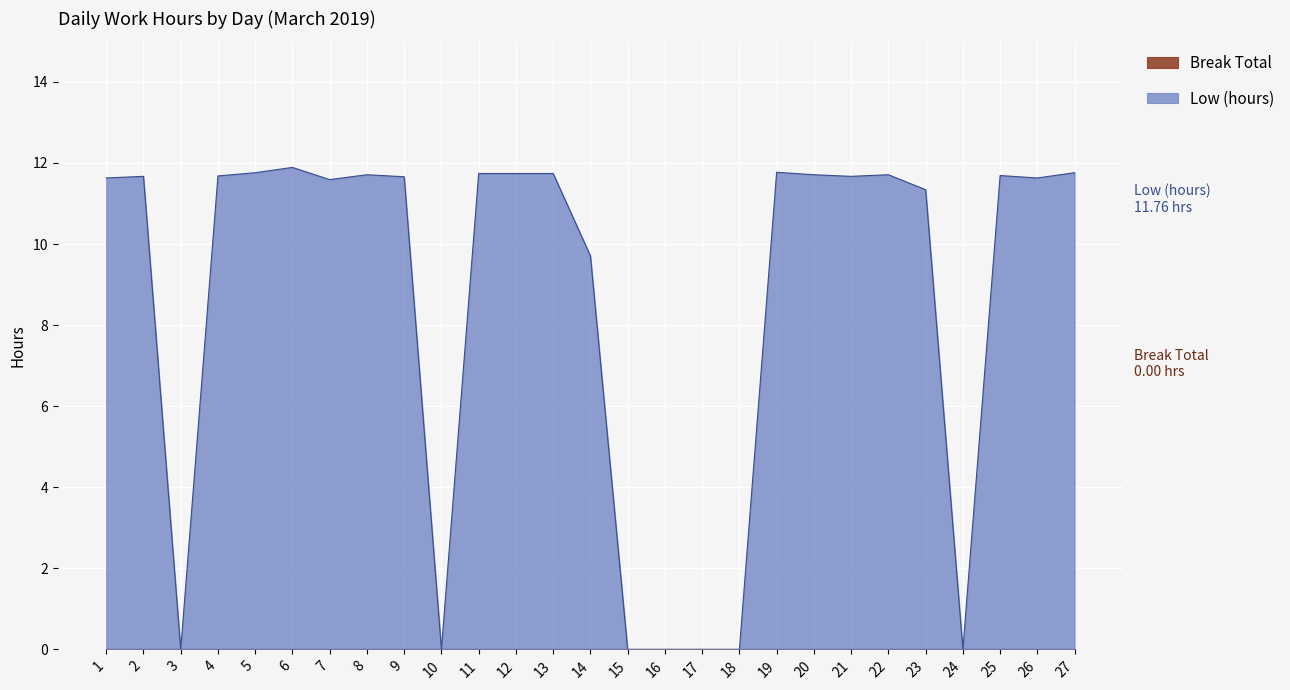

How many values are above zero?

20